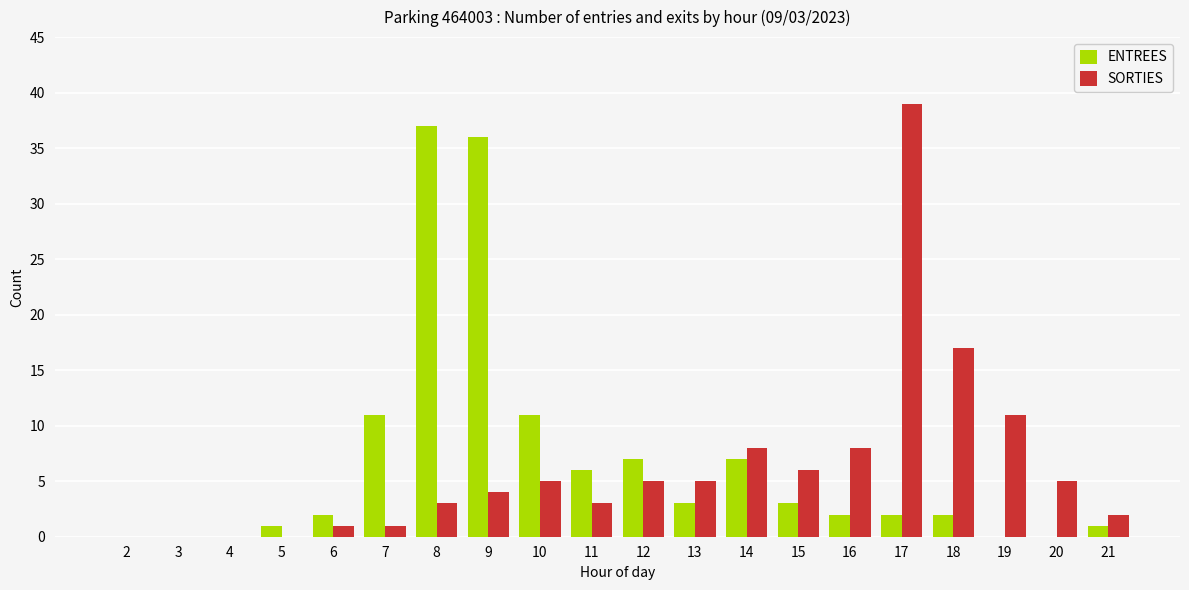

Which series has the largest total across all categories?

ENTREES